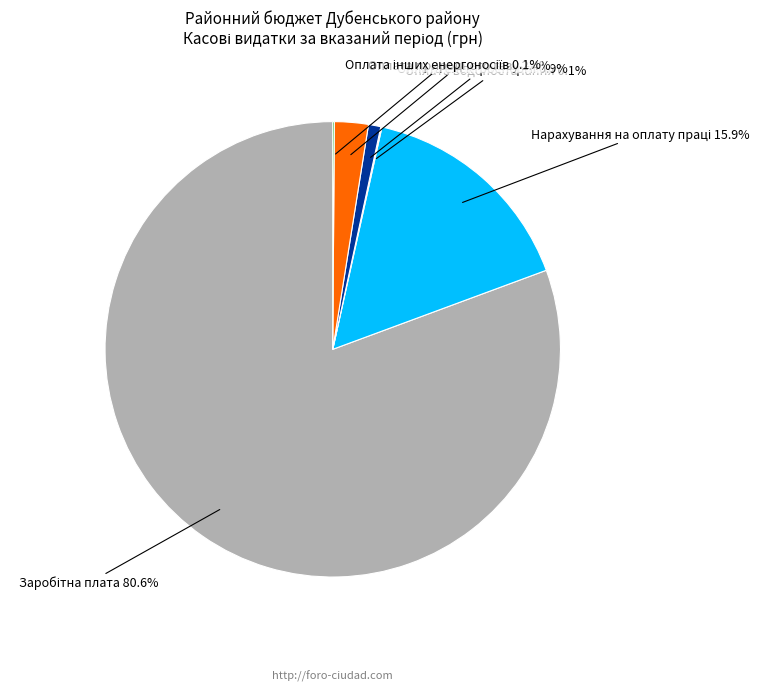

Is there a majority slice in this chart?

Yes